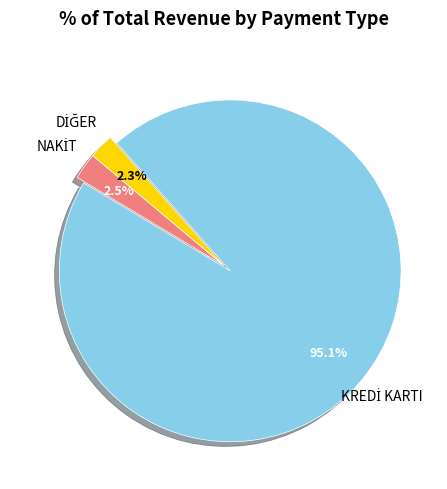

Does any single category account for the majority?

Yes